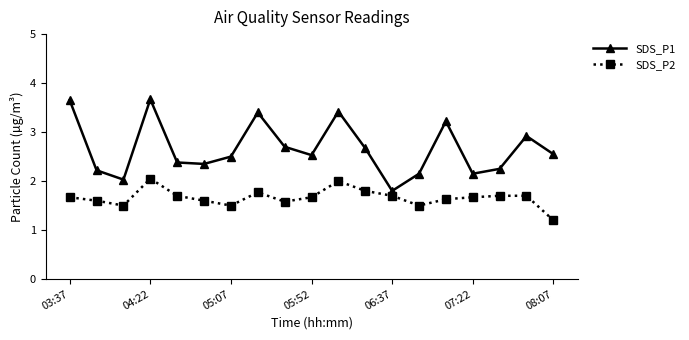

How many lines are shown in the chart?

2